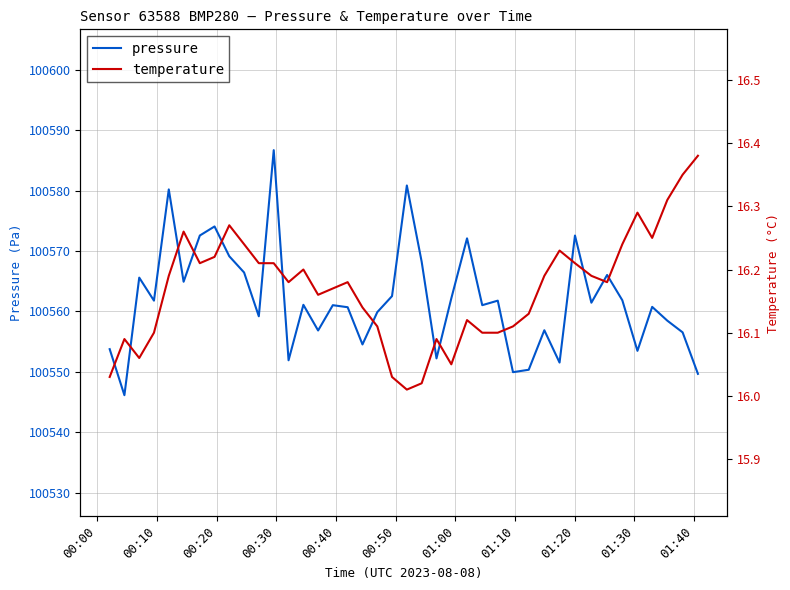

What is the maximum value for pressure?

100586.7